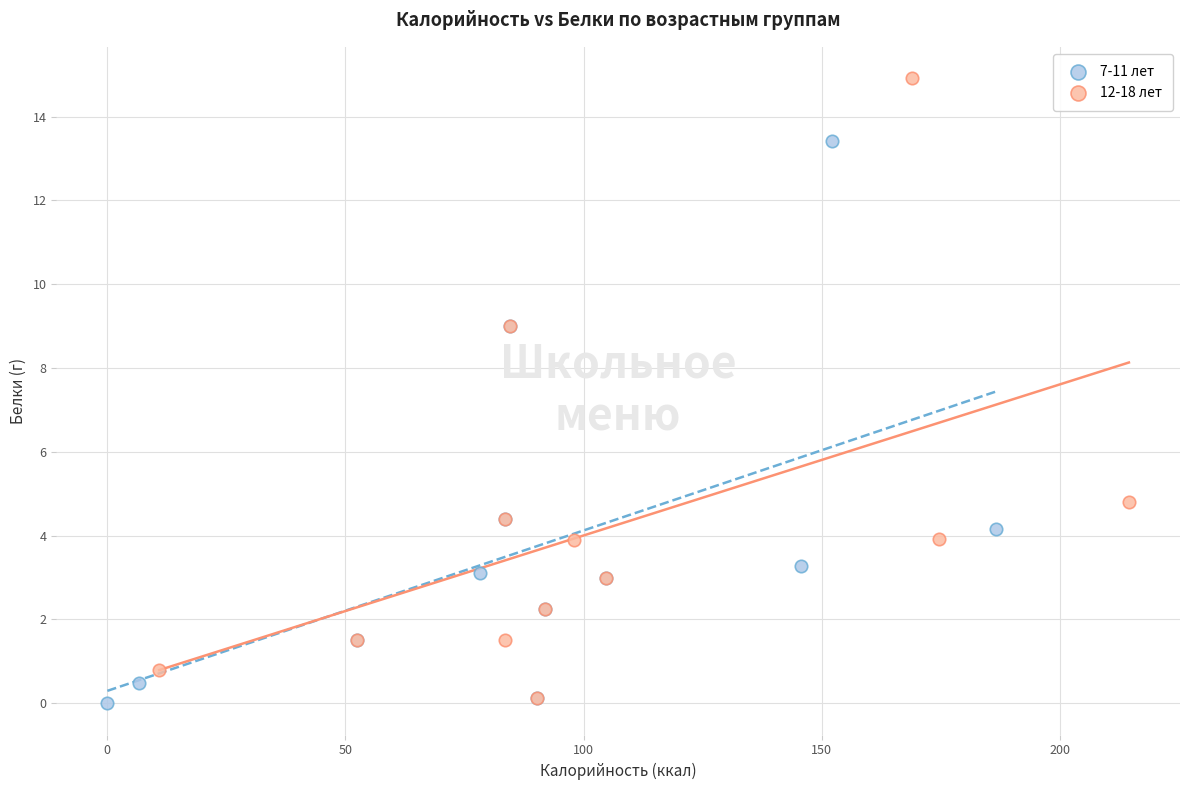

Which series contains the highest Y value?

12-18 лет